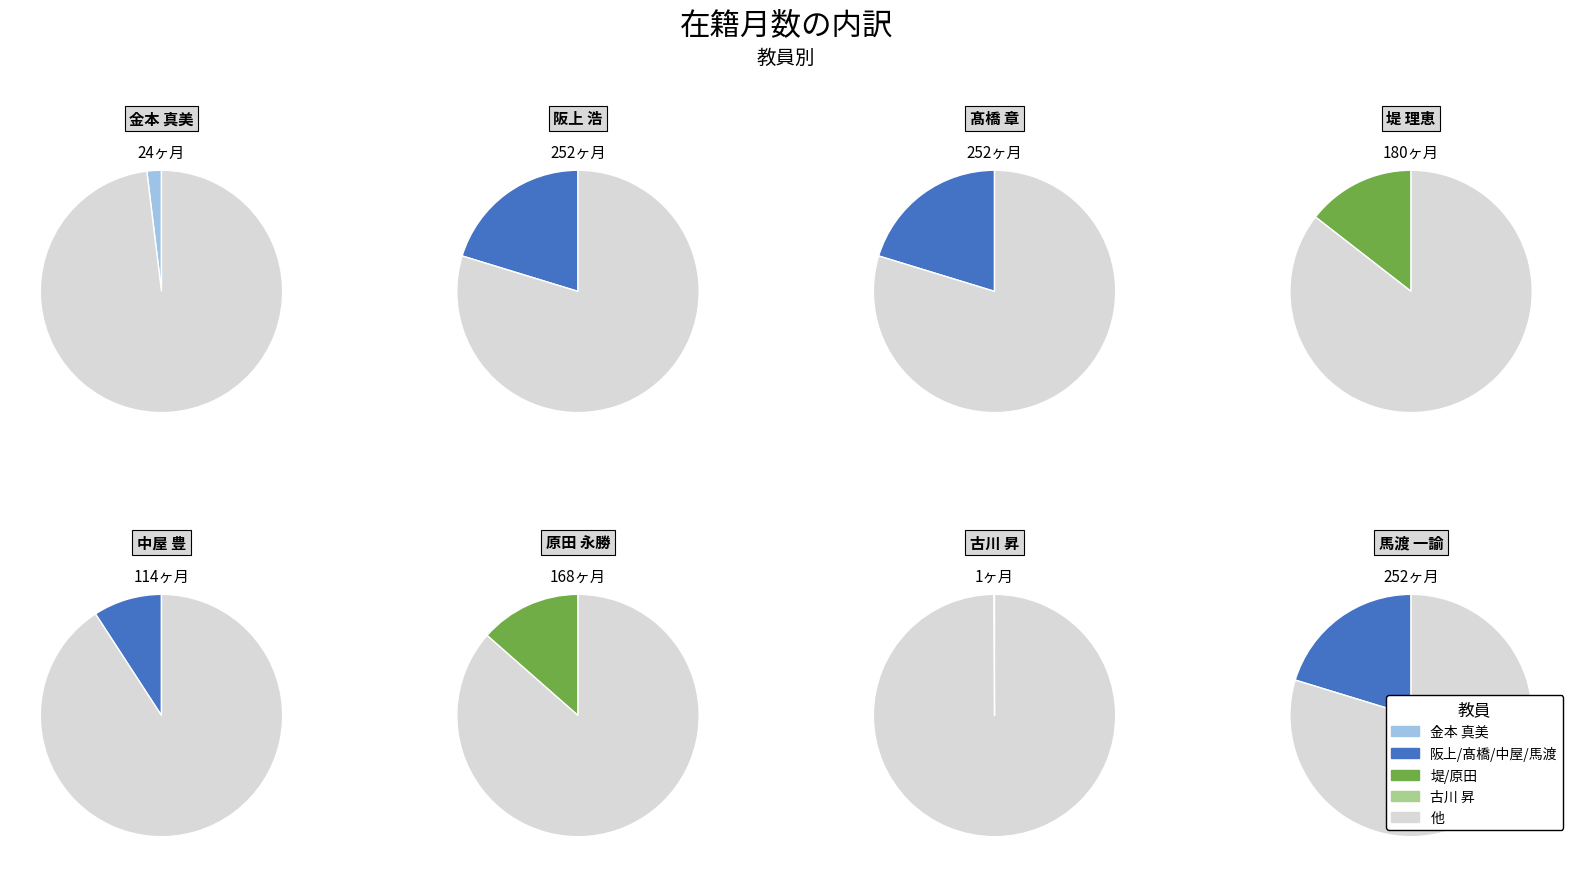

The 古川 昇 slice represents 0% of the pie. True or false?

True